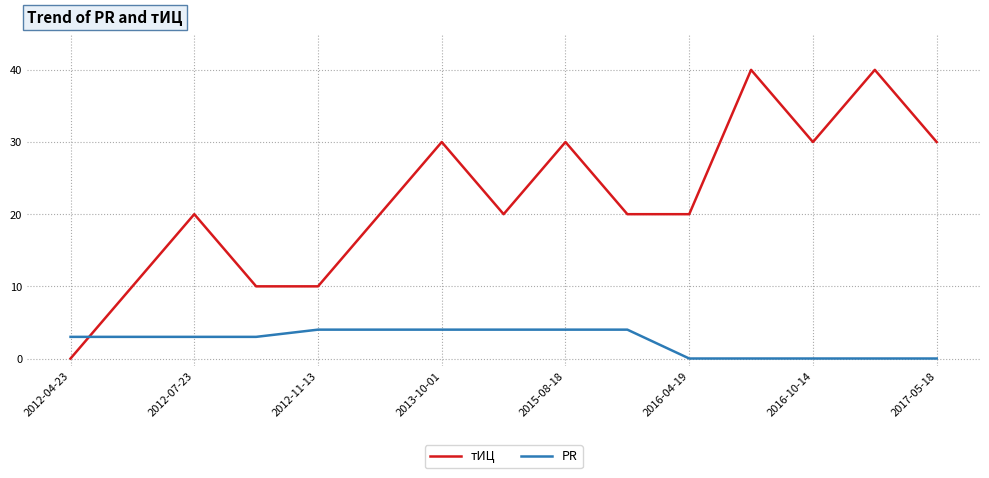

How many lines are shown in the chart?

2